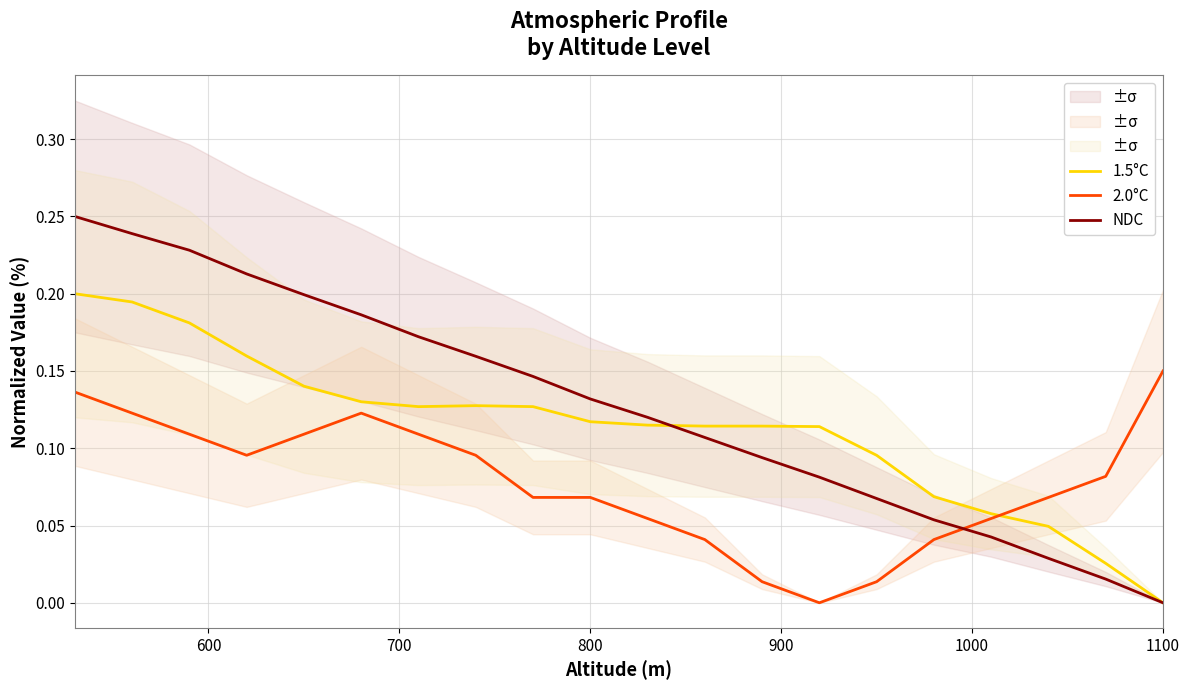

How many times do NDC and 2.0°C cross each other?

1